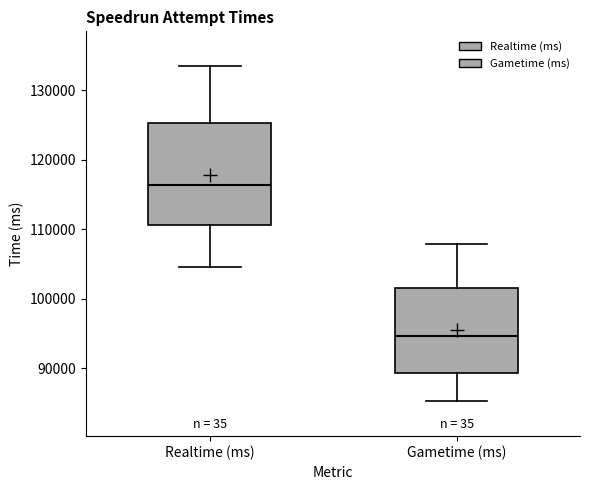

Which box is the tallest, from its lower edge to its upper edge?

Realtime (ms)